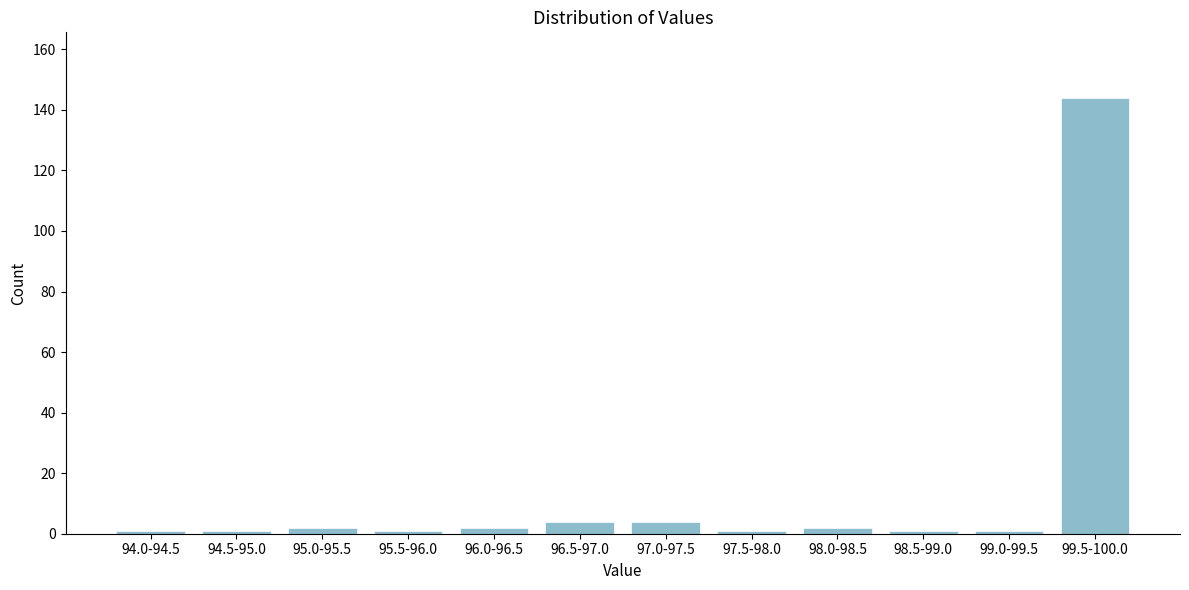

Reading left to right, extract all data points from this chart.

1	1	2	1	2	4	4	1	2	1	1	144